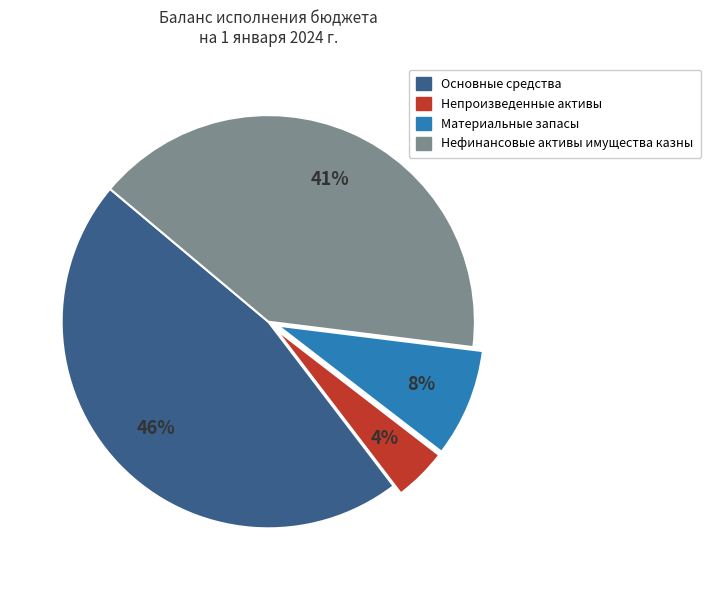

Is it true that Нефинансовые активы имущества казны is 41% of the pie?

True